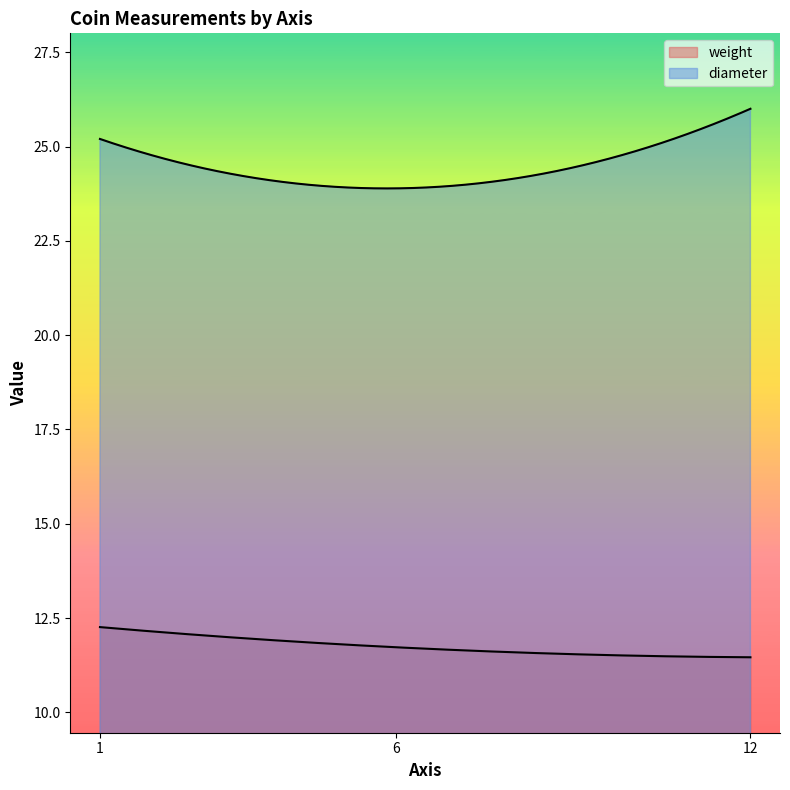

Rank the series at 1 from highest to lowest value.

diameter, weight